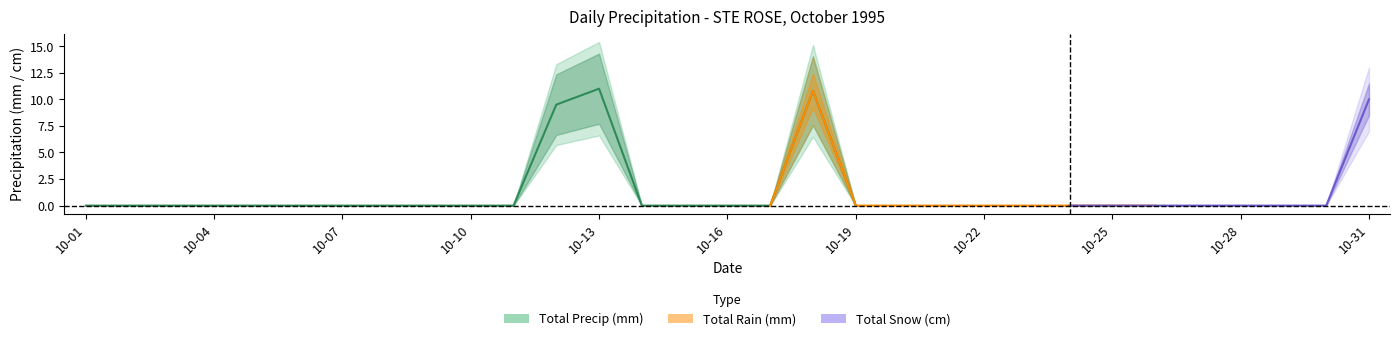

What are all the series names shown in the legend?

Total Rain (mm), Total Snow (cm), Total Precip (mm)